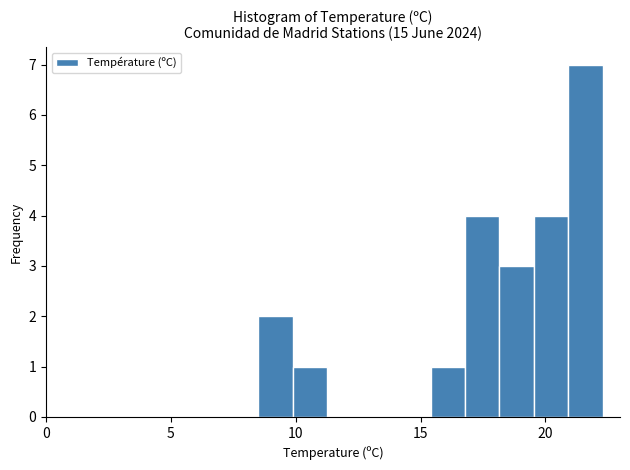

Around what value on the x-axis is the tallest bar? Give the approximate position of its centre, as read against the axis.

21.5